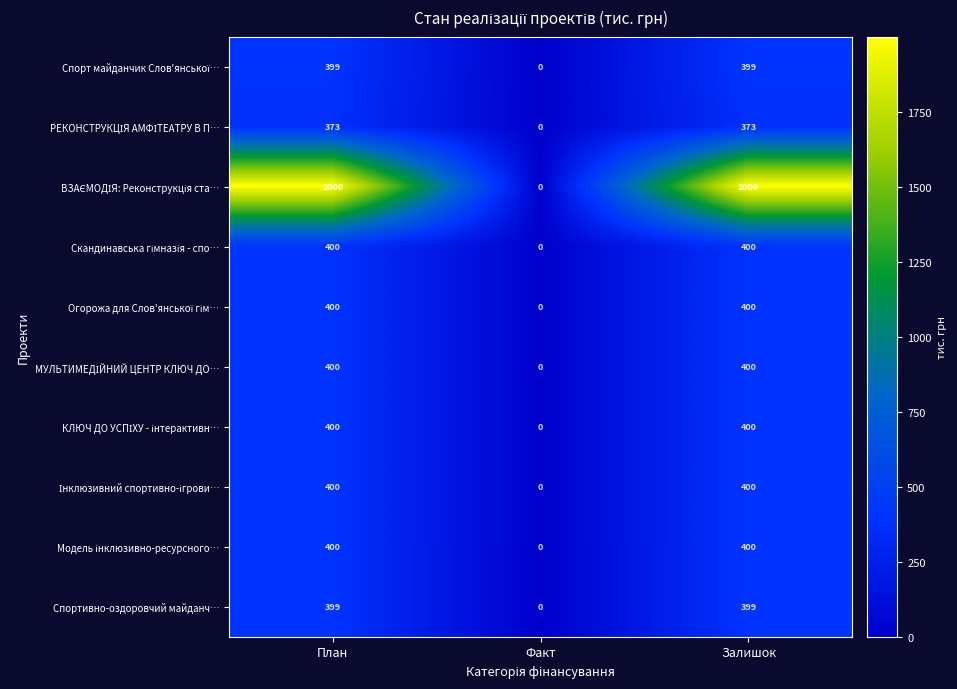

How many distinct data groups are displayed?

10